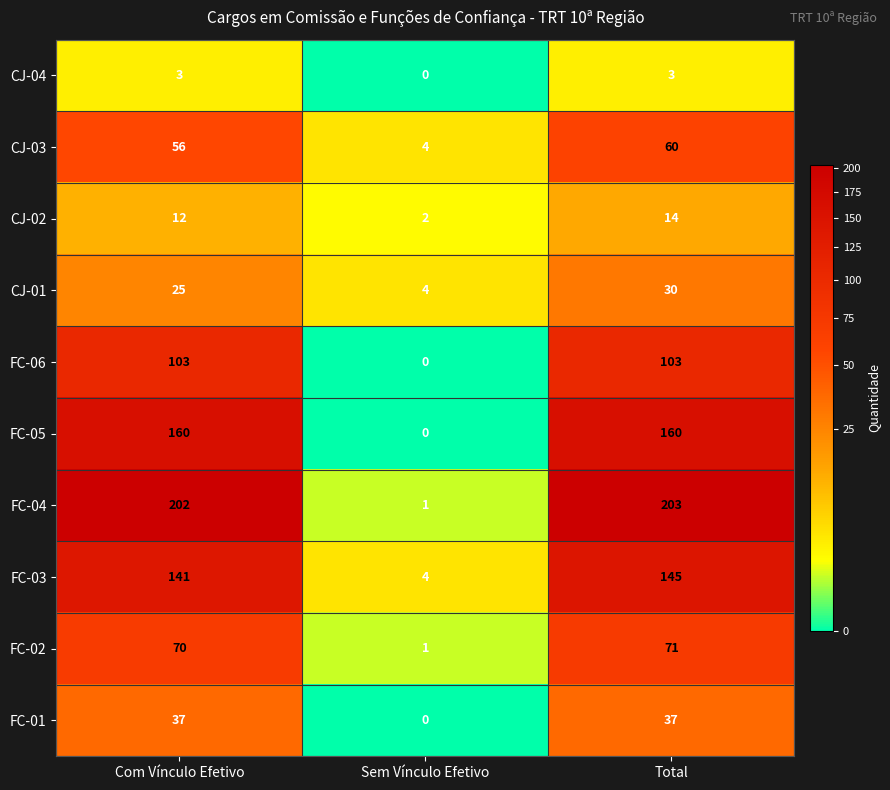

Which series has the largest total across all categories?

FC-04